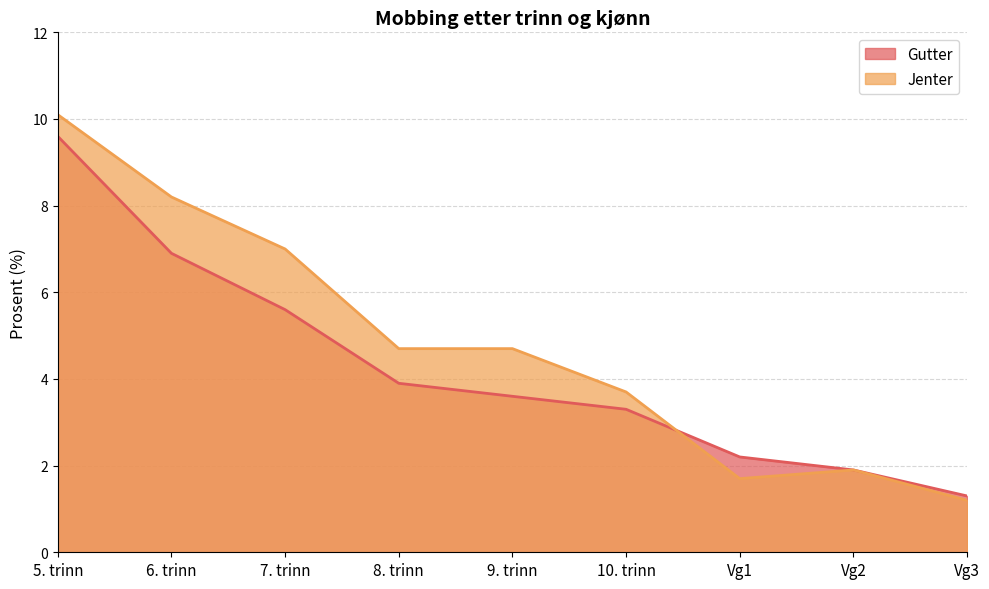

How many lines are shown in the chart?

2